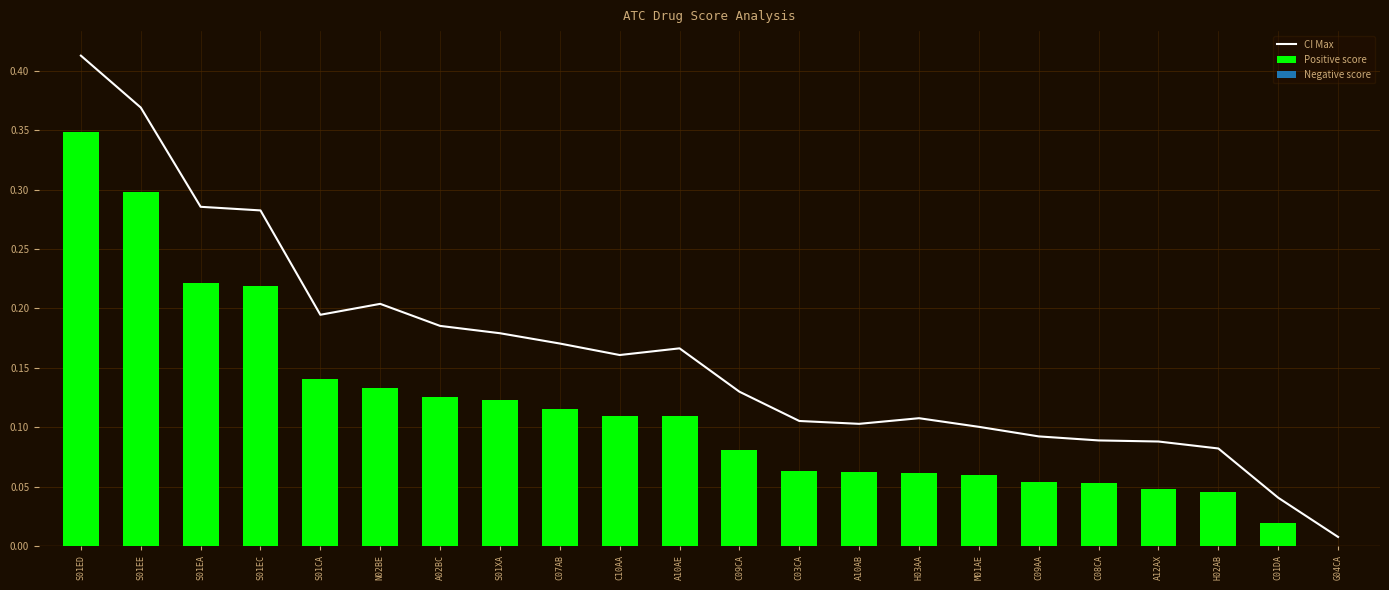

What is the total value across all series at C10AA?

0.3